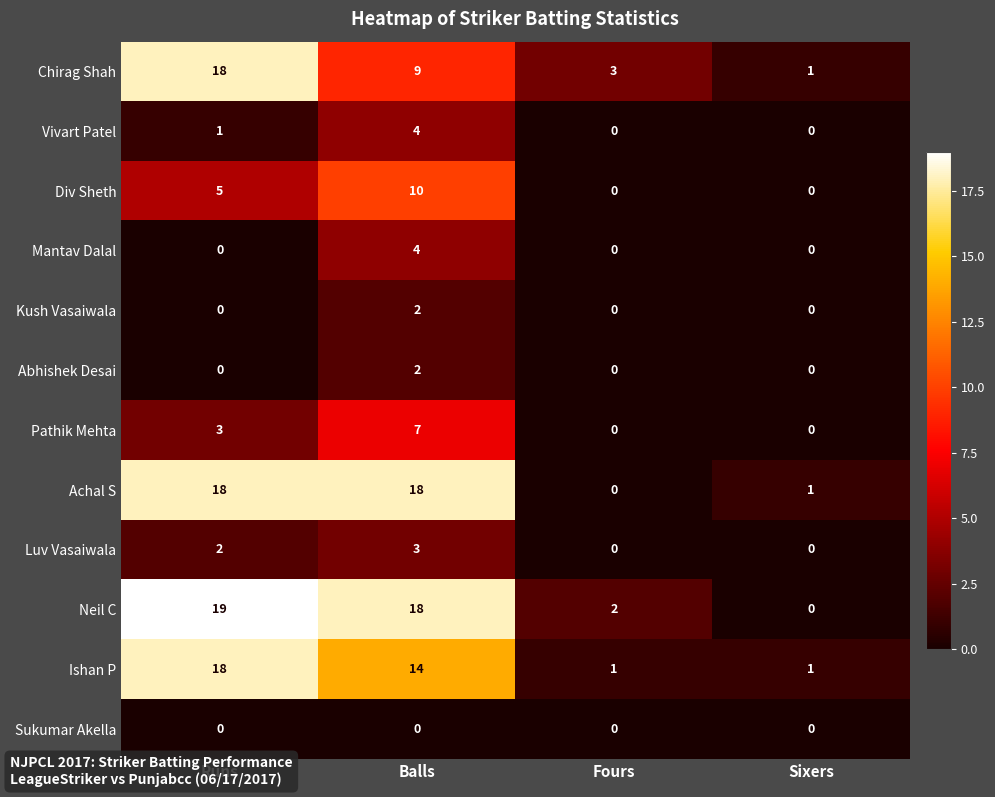

Where is Vivart Patel nearest to the value 2?

Runs